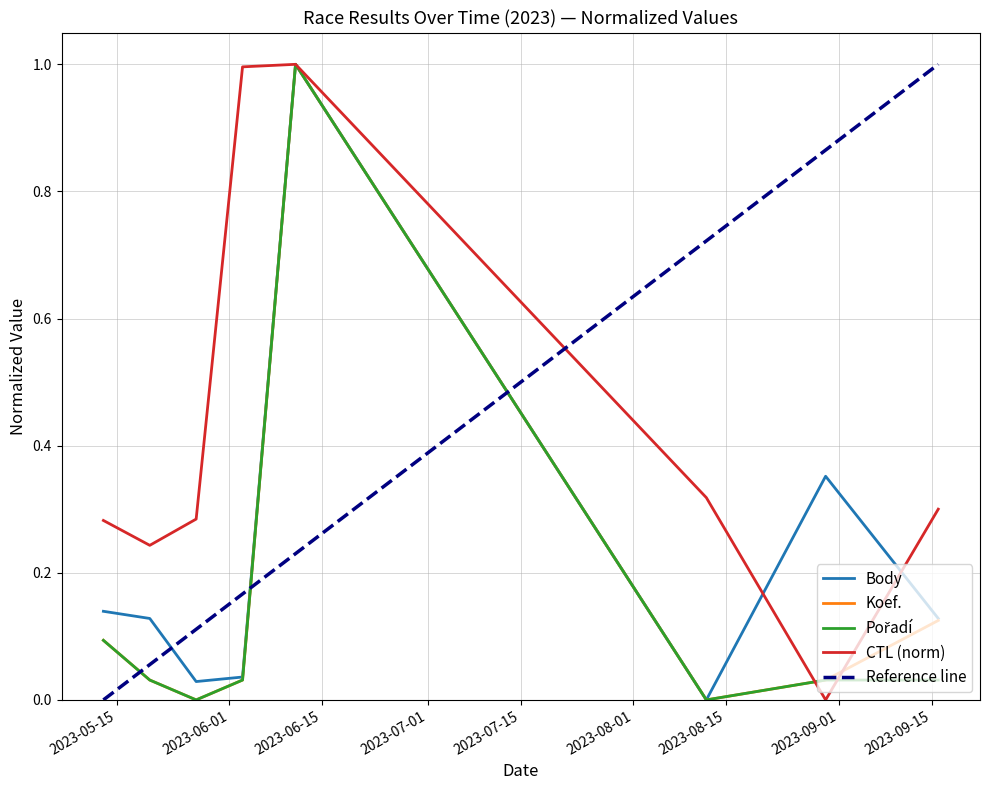

Reading left to right, extract all data points from this chart.

Body: 0.1	0.1	0.0	0.0	1.0	0.0	0.4	0.1
Koef.: 0.1	0.0	0.0	0.0	1.0	0.0	0.0	0.1
Pořadí: 0.1	0.0	0.0	0.0	1.0	0.0	0.0	0.0
CTL (norm): 0.3	0.2	0.3	1.0	1.0	0.3	0.0	0.3